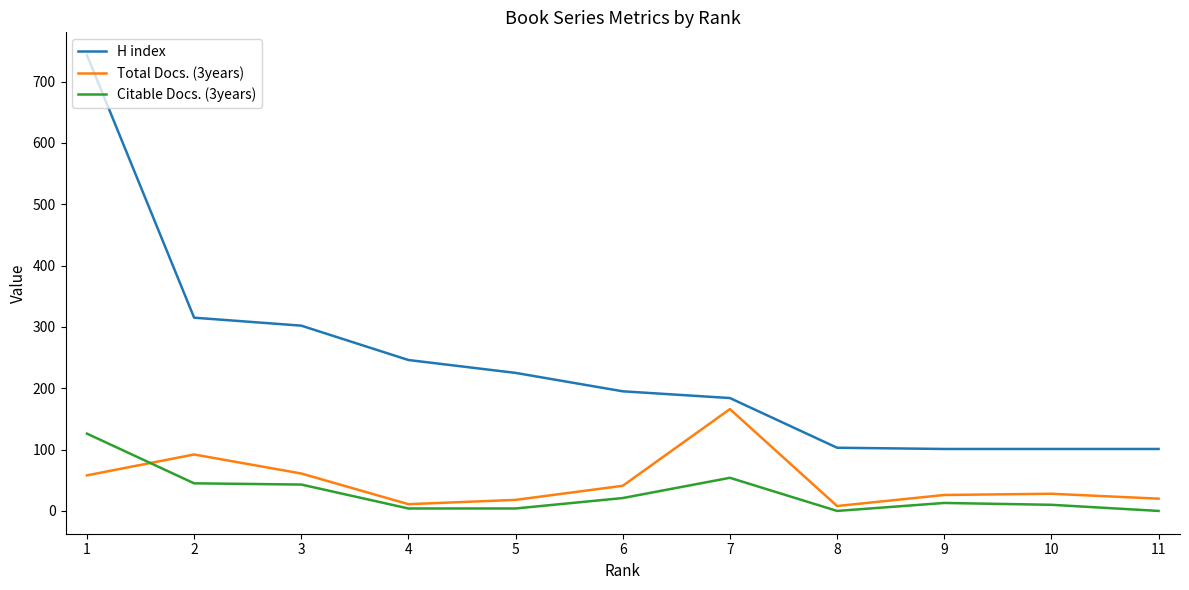

What is the difference between the highest and lowest values at 1?

685